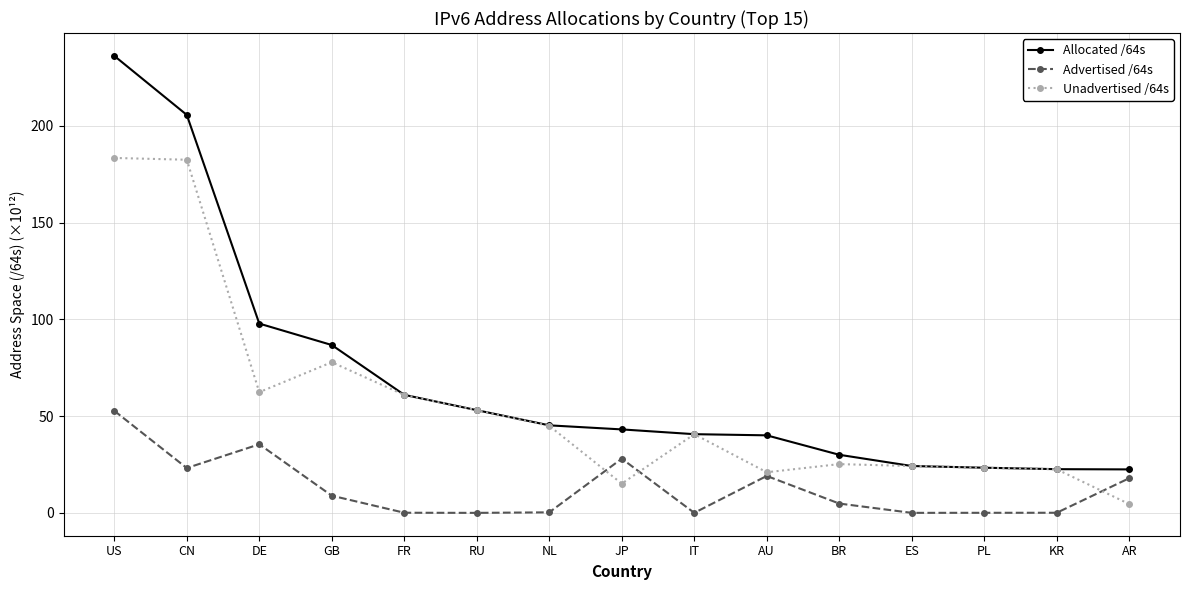

What is the difference between the maximum and second lowest values in the Unadvertised /64s series?

168.3